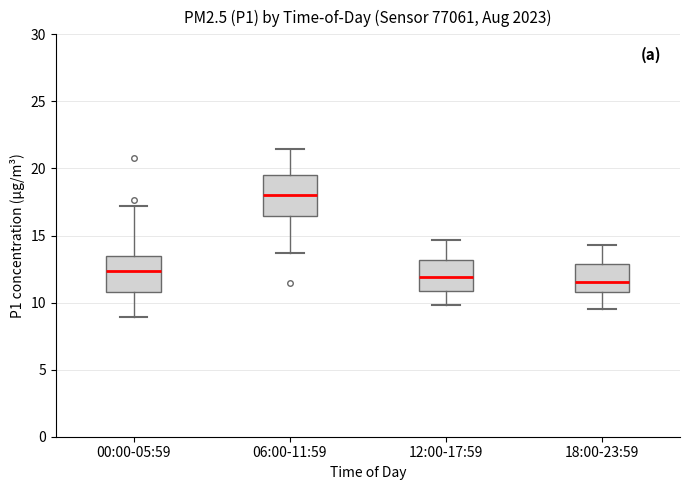

Where does the median line of the box for 00:00-05:59 sit on the y-axis? The values are not printed on the chart, so give them approximately, as read against the axis.

12.5